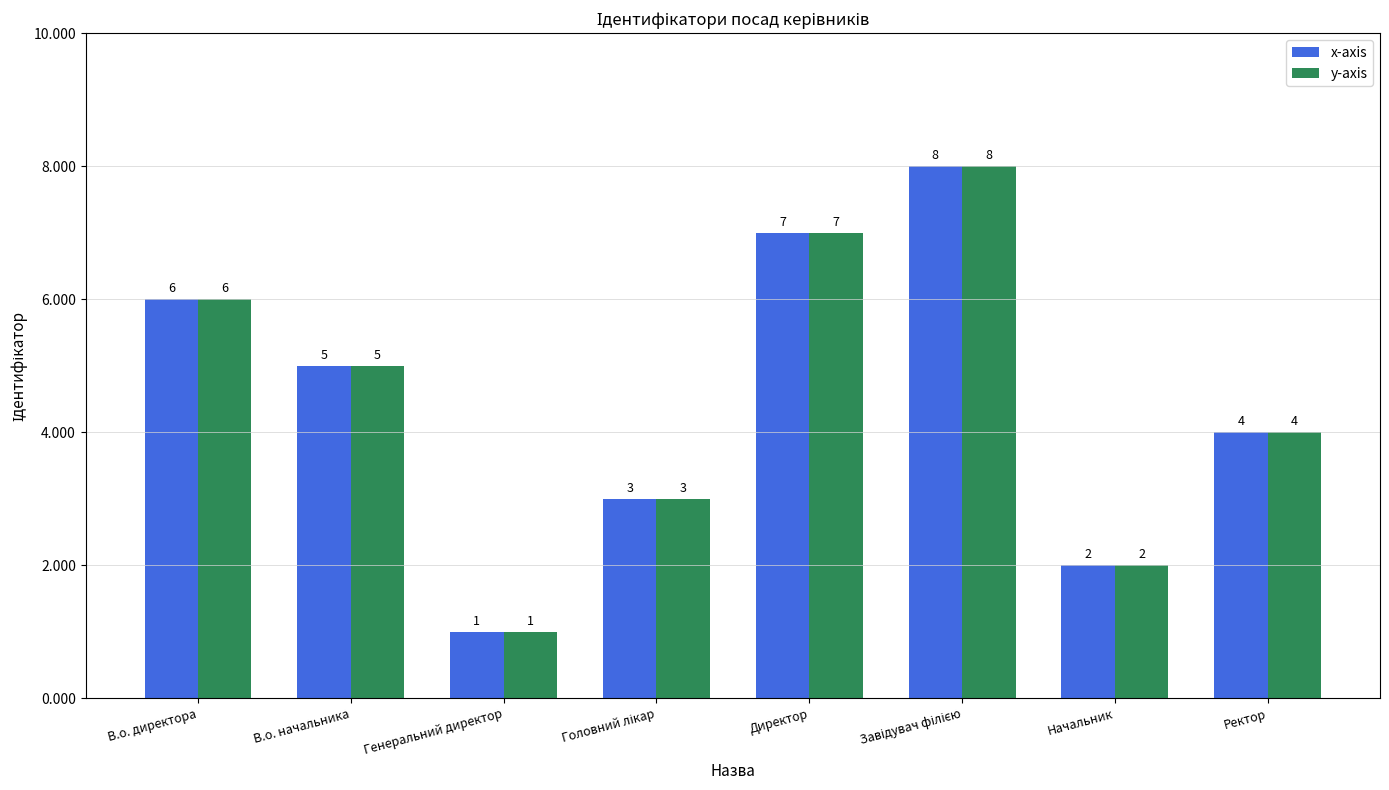

The value of x-axis at Директор is 4. True or false?

False